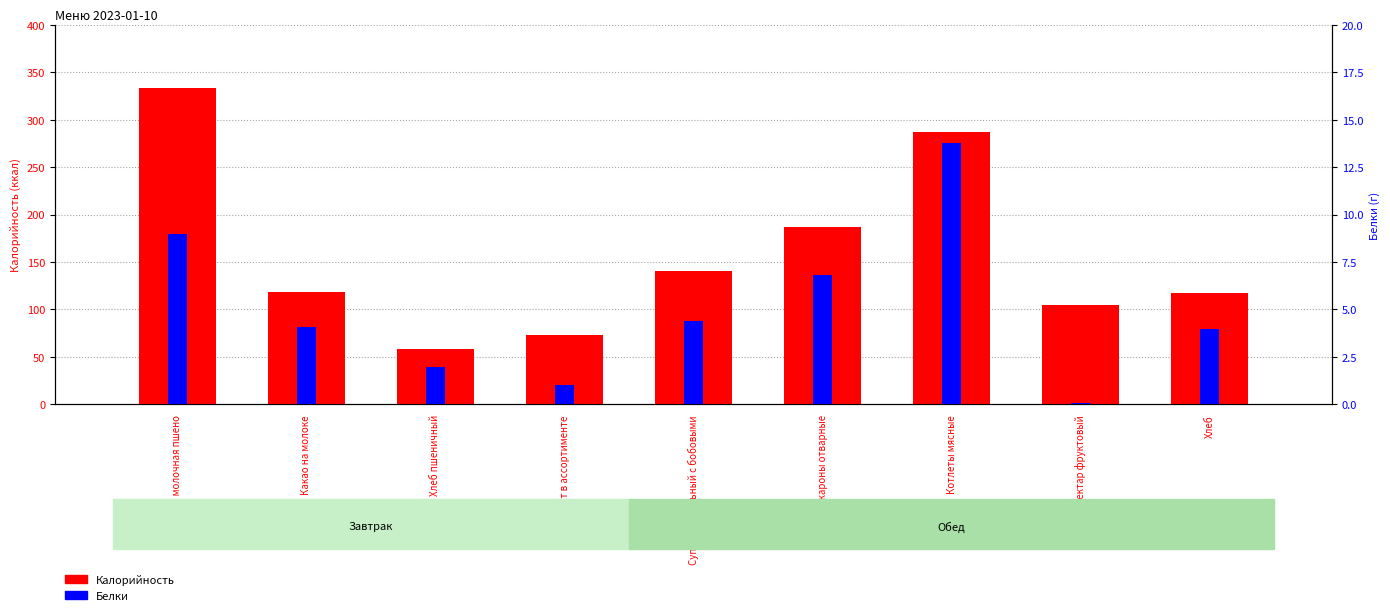

Does the chart contain stacked bars?

No